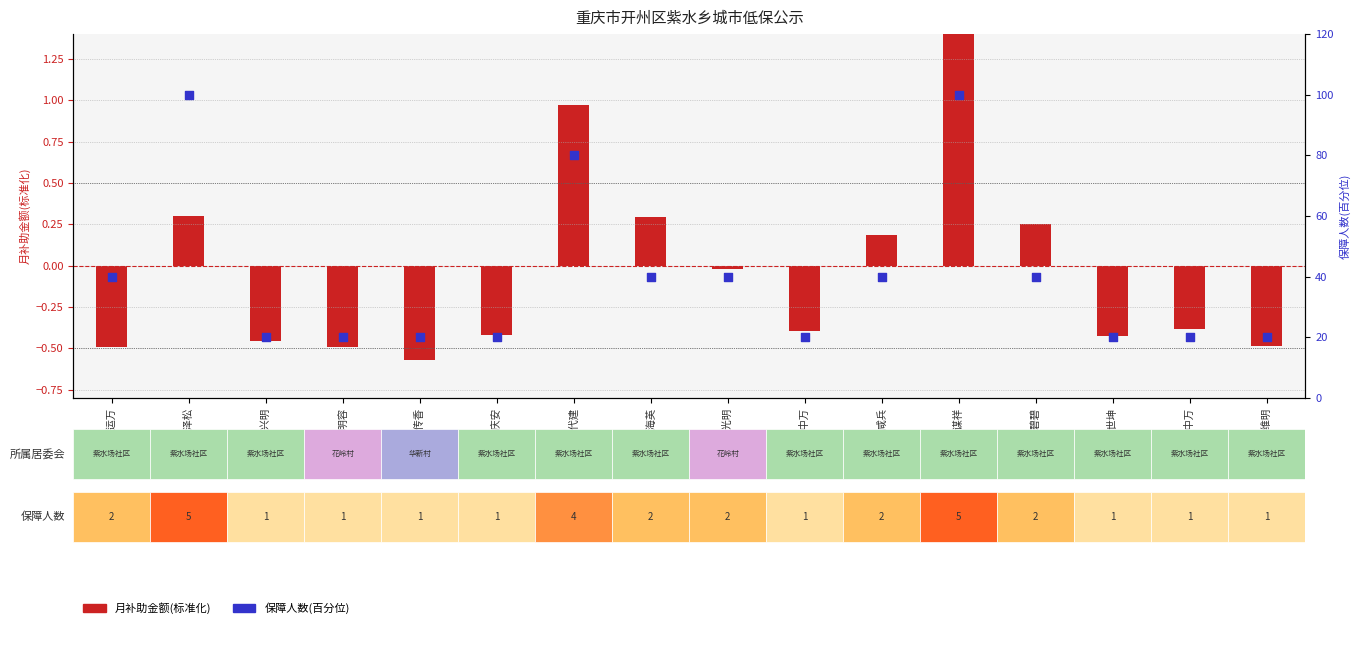

At which category is the sum across all series the highest?

文谋祥